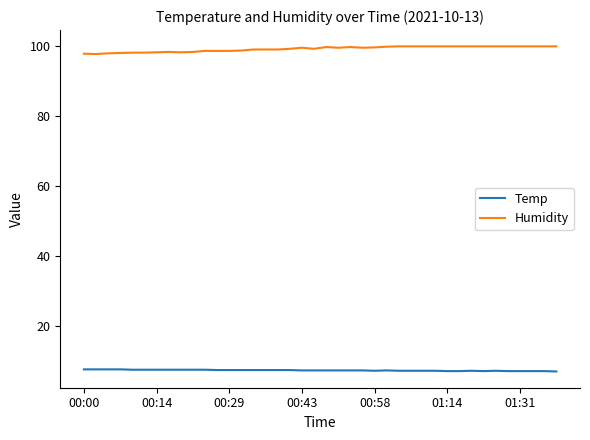

What is the difference between the second highest and minimum values in the Humidity series?

2.2